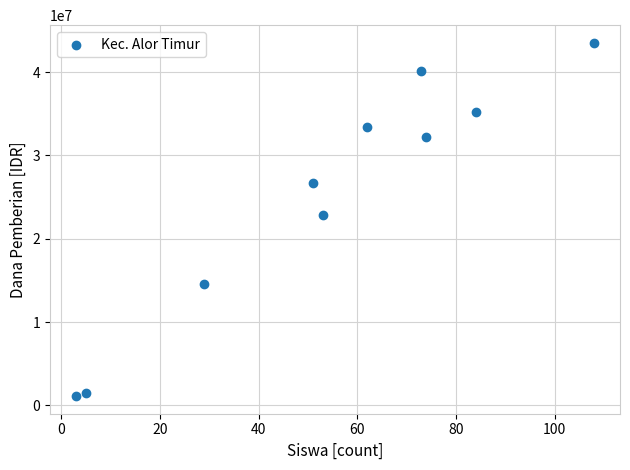

What Y value in the scatter plot is closest to 22312500?

22875000